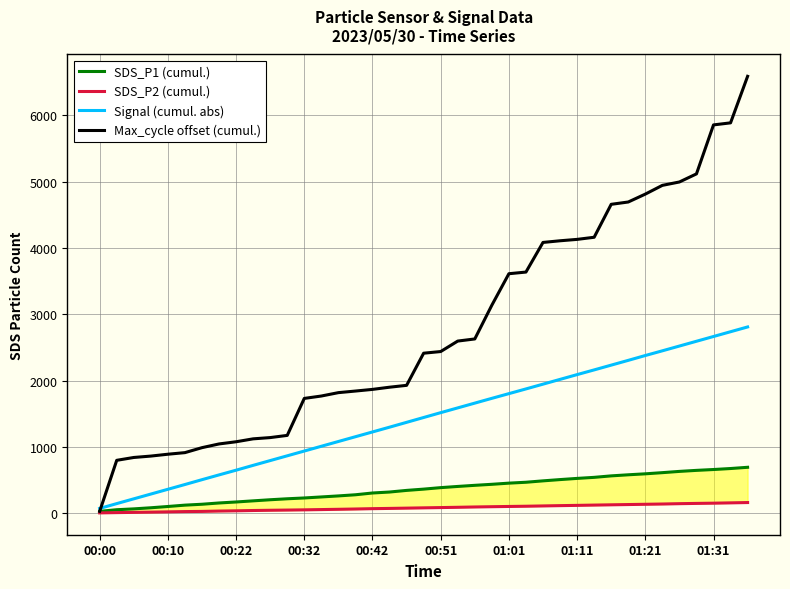

True or false: Max_cycle offset (cumul.) has more than 0 points higher than both neighbors.

False